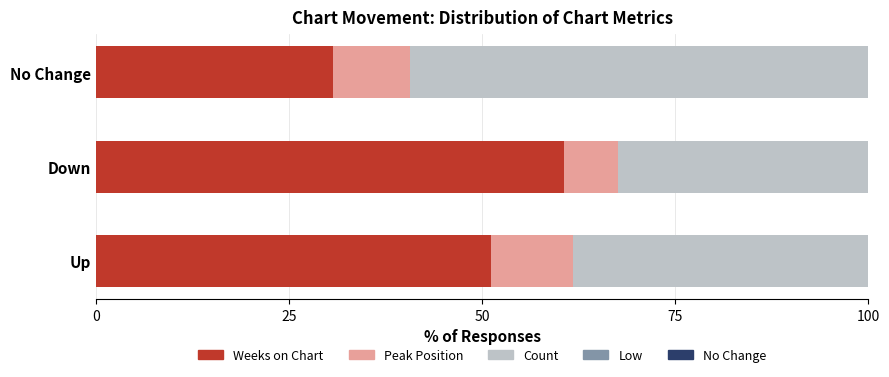

What is the total value across all series at Up?

100.0